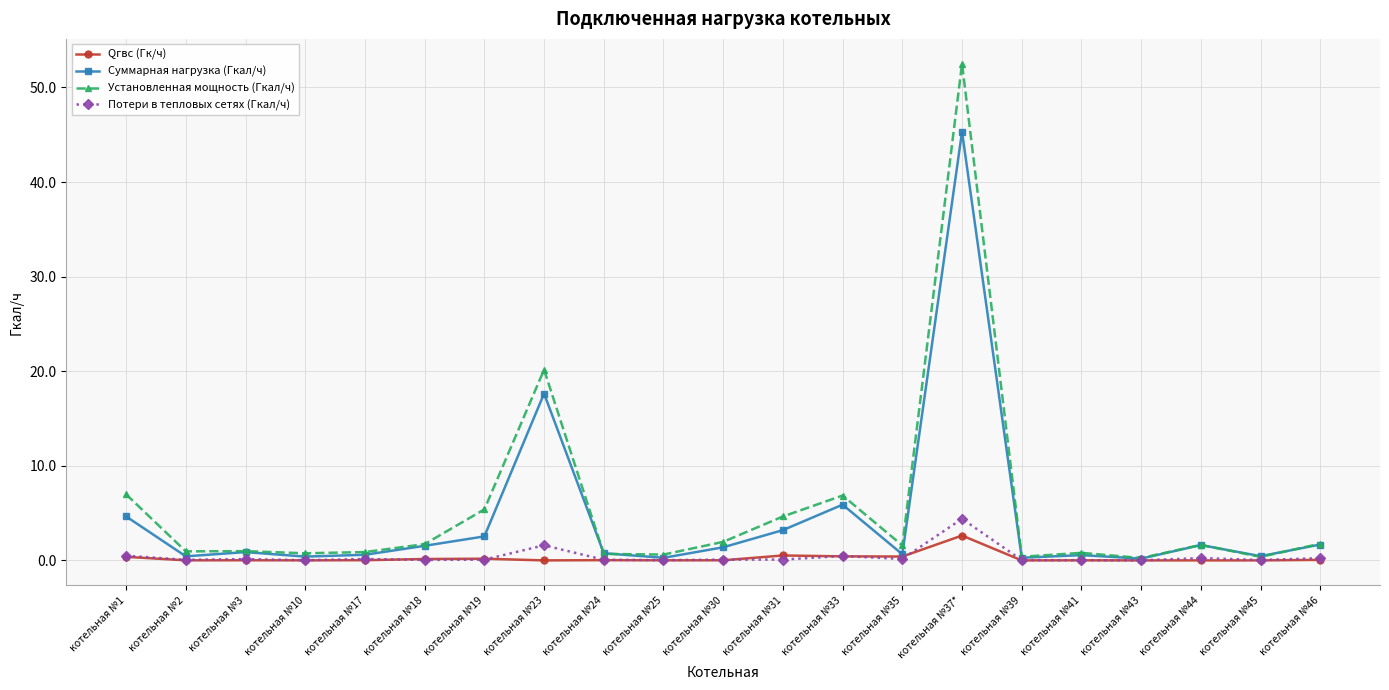

Which label corresponds to the largest value in the chart?

котельная №37*